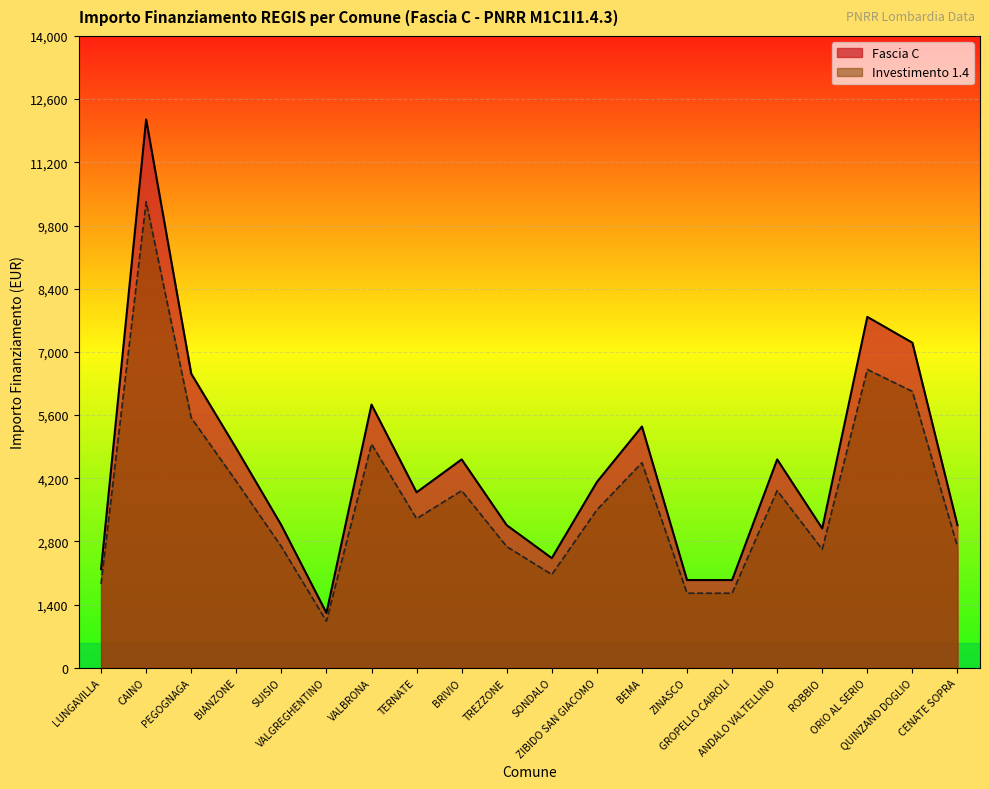

Where is the first local minimum for Investimento 1.4?

VALGREGHENTINO